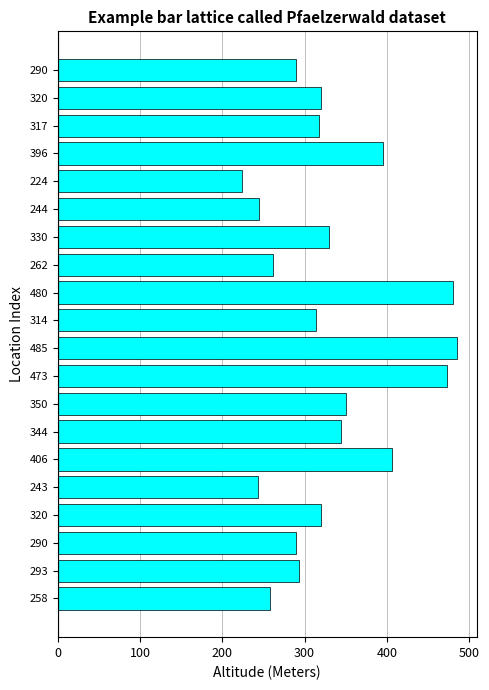

How many bars are there in total?

20